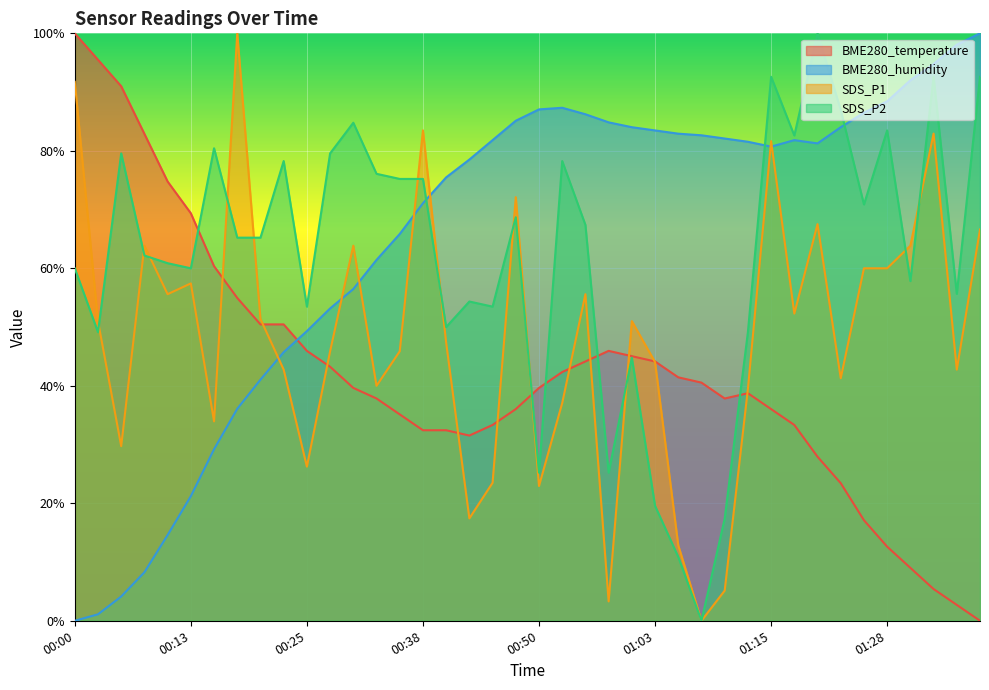

Which series has the widest spread of values?

BME280_temperature